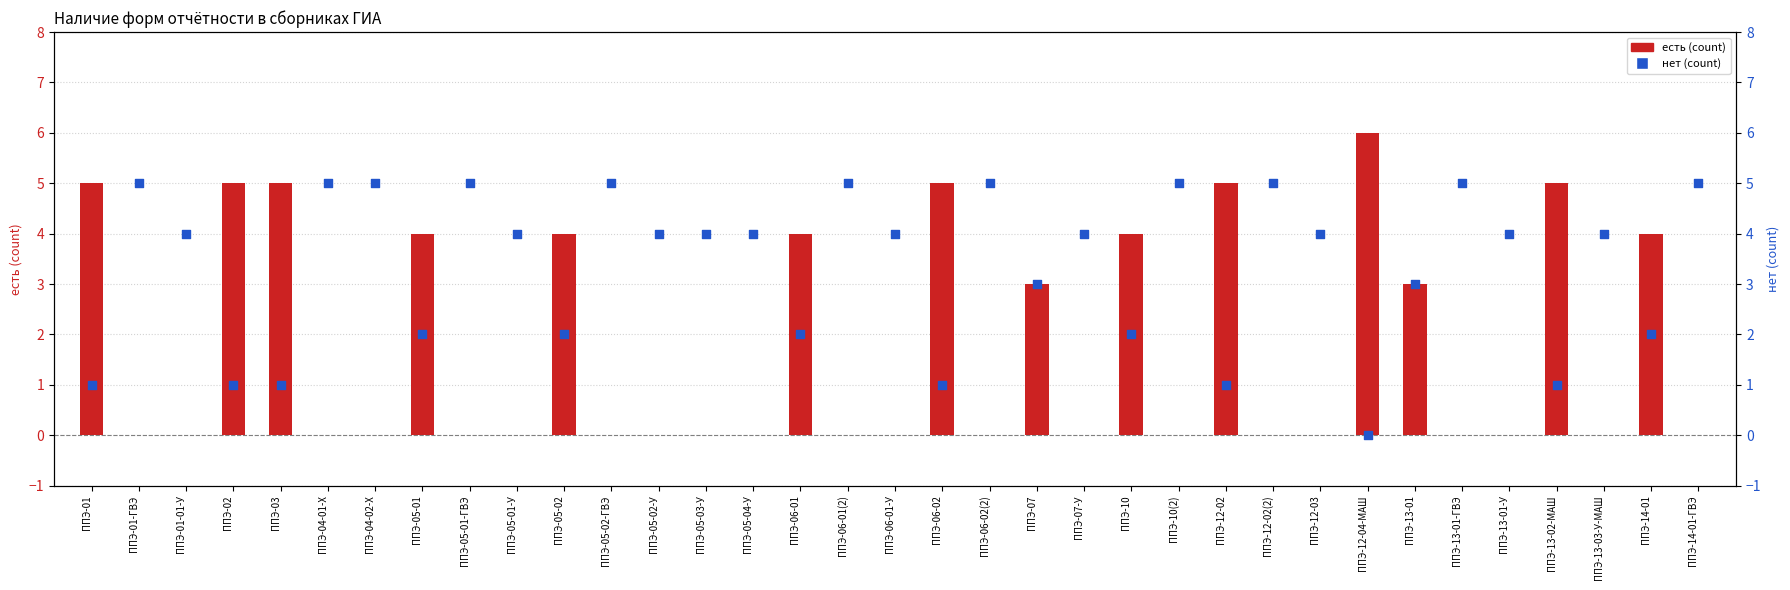

Which series reaches the minimum Y coordinate?

есть (count)